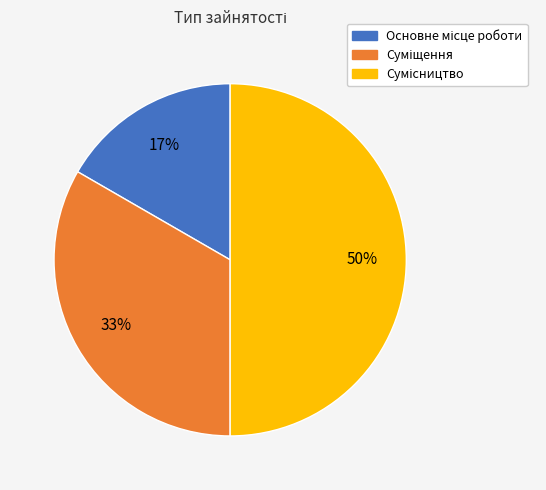

To the nearest percent, what is the difference between the largest and smallest slice percentages?

33%